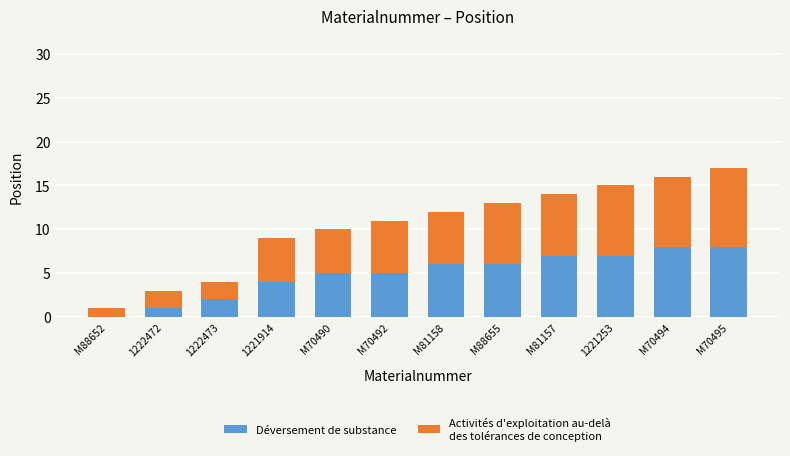

Reading right to left, what are the values for Déversement de substance?

M70495=8	M70494=8	1221253=7	M81157=7	M88655=6	M81158=6	M70492=5	M70490=5	1221914=4	1222473=2	1222472=1	M88652=0